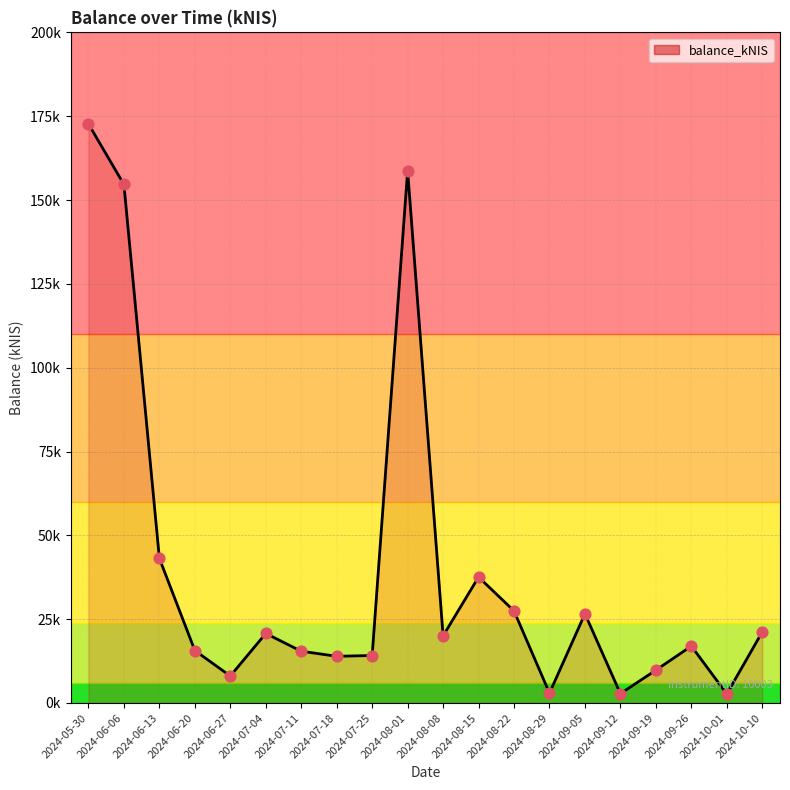

Which has a higher value, 2024-09-12 or 2024-09-19?

2024-09-19